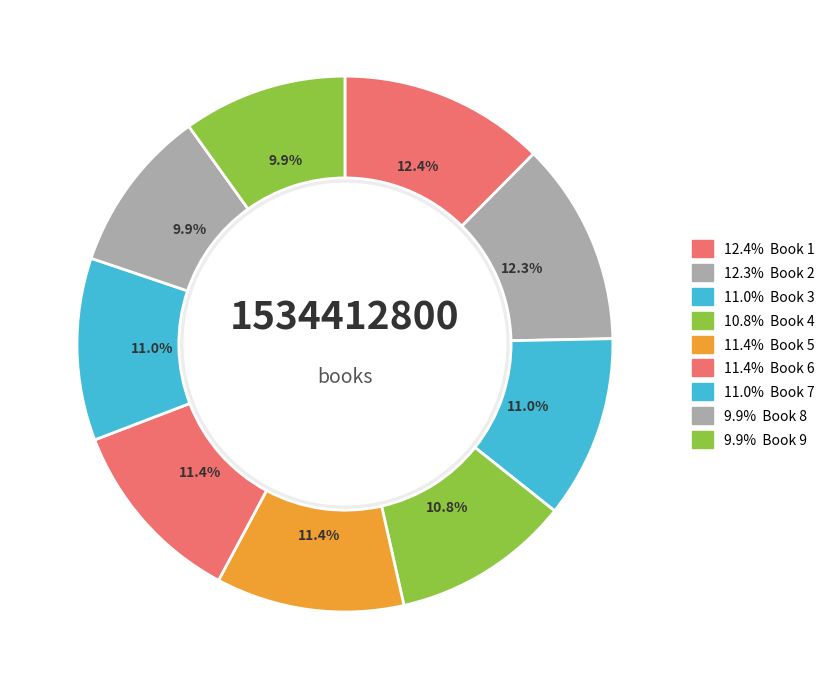

Rank the categories by value from highest to lowest.

1, 2, 5, 6, 3, 7, 4, 8, 9